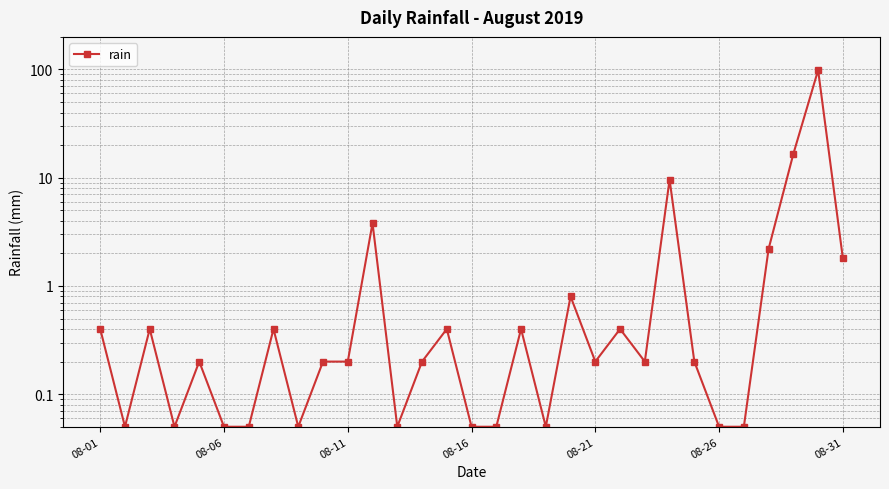

Reading left to right, what are all the values shown in this chart?

0.4	0.1	0.4	0.1	0.2	0.1	0.1	0.4	0.1	0.2	0.2	3.8	0.1	0.2	0.4	0.1	0.1	0.4	0.1	0.8	0.2	0.4	0.2	9.6	0.2	0.1	0.1	2.2	16.6	98.6	1.8